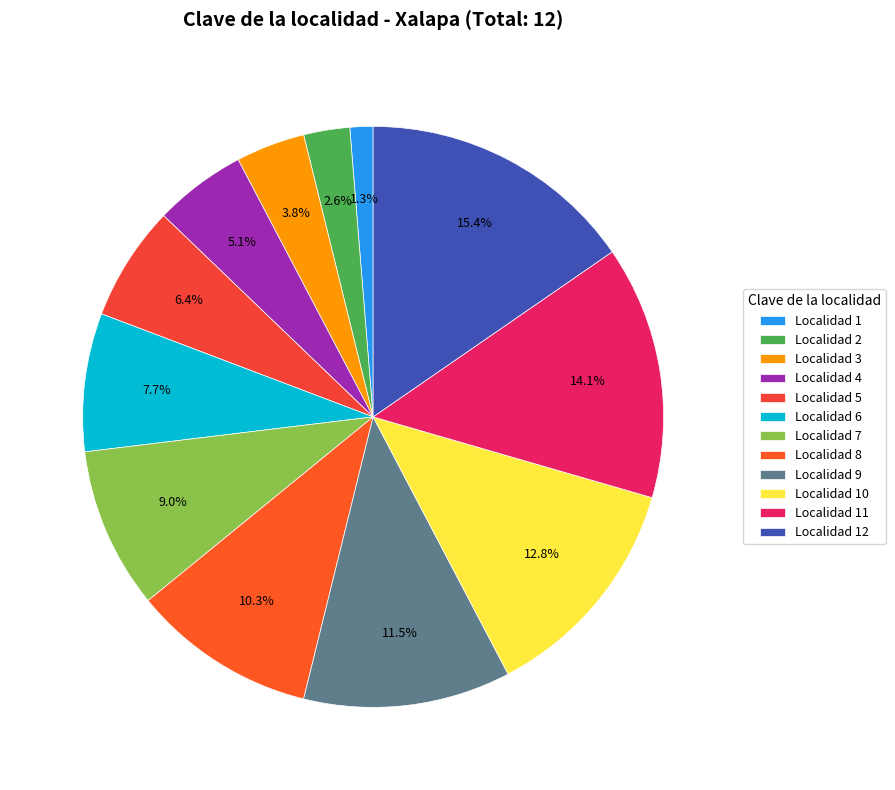

Is there any slice that represents more than half of the pie?

No